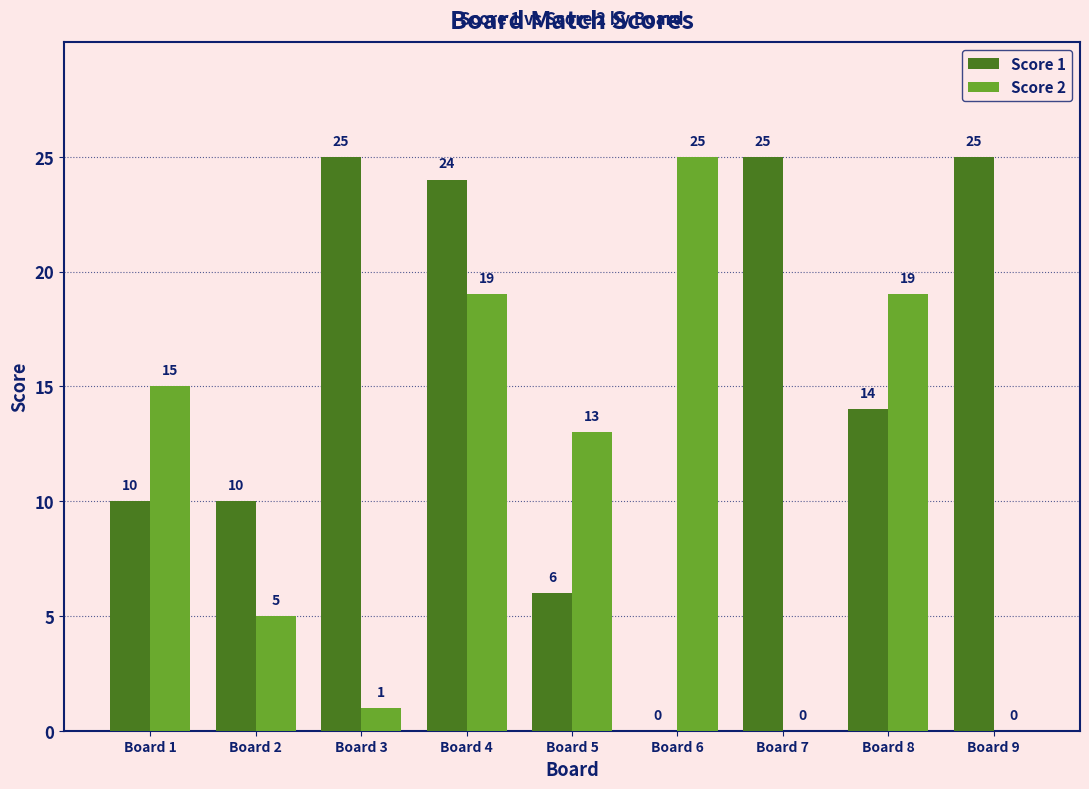

What is the total value across all series at Board 9?

25